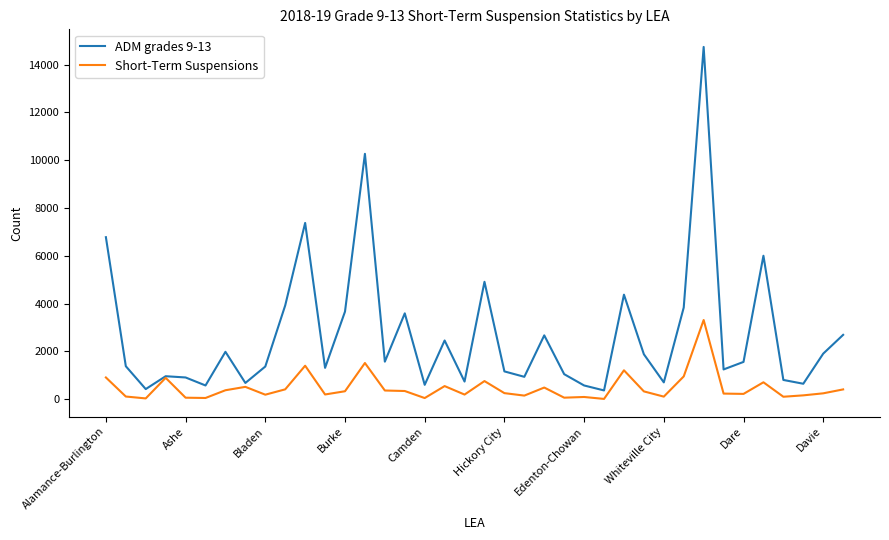

Which series has the largest range (max minus min)?

ADM grades 9-13